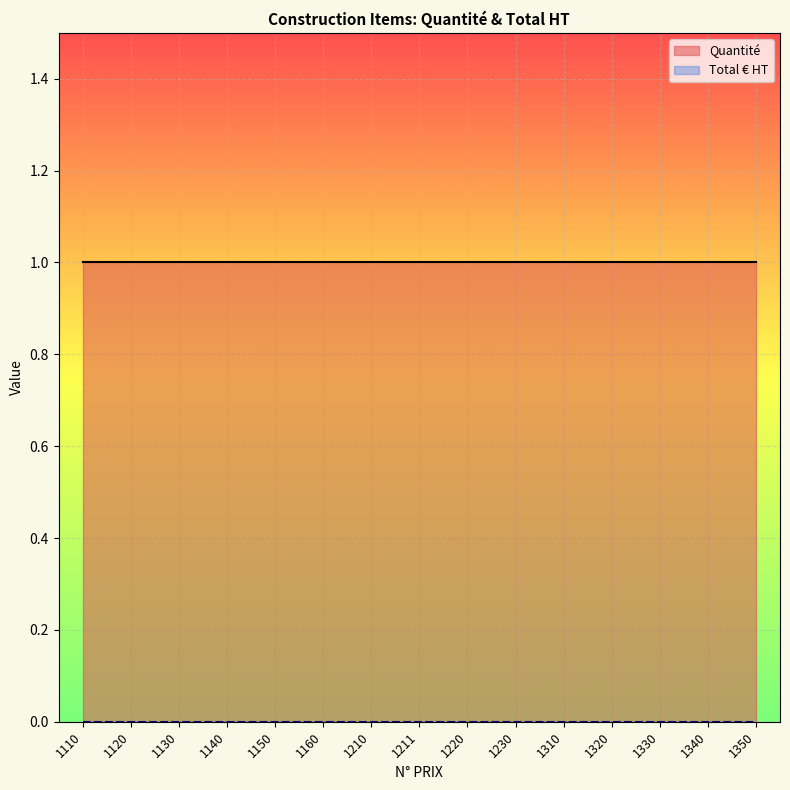

Reading left to right, extract all data points from this chart.

Quantité: 1110=1	1120=1	1130=1	1140=1	1150=1	1160=1	1210=1	1211=1	1220=1	1230=1	1310=1	1320=1	1330=1	1340=1	1350=1
Total € HT: 1110=0	1120=0	1130=0	1140=0	1150=0	1160=0	1210=0	1211=0	1220=0	1230=0	1310=0	1320=0	1330=0	1340=0	1350=0